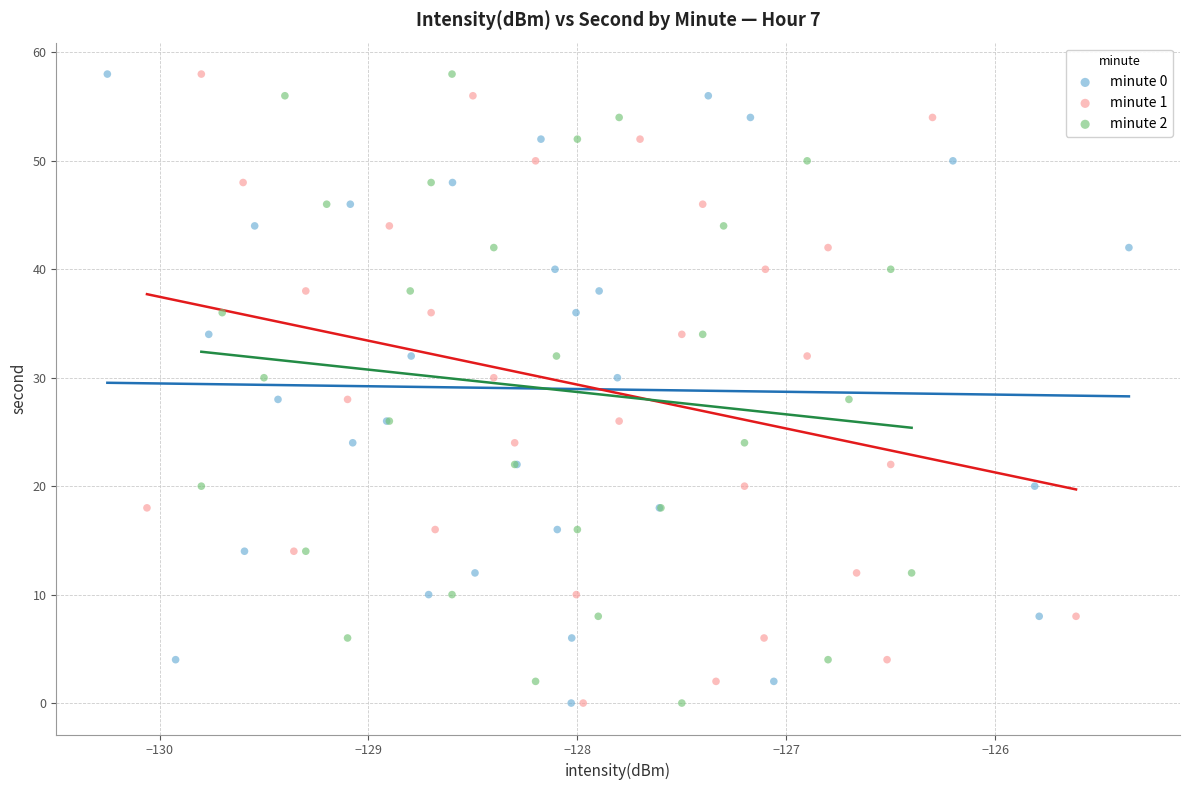

What are all the series names shown in the legend?

minute 0, minute 1, minute 2